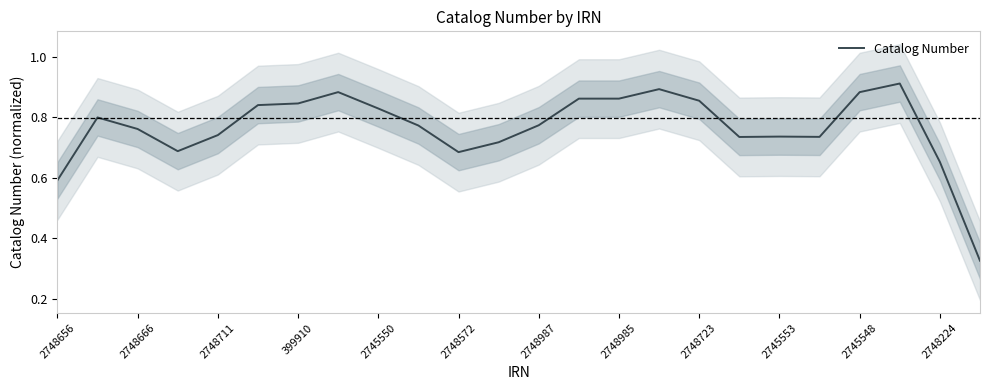

What is the value of the 16th point from the left?

0.9